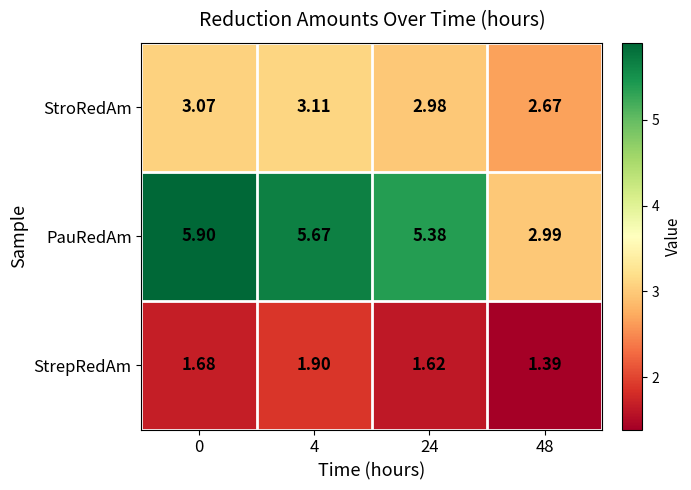

List the series in order of their peak value, lowest first.

StrepRedAm, StroRedAm, PauRedAm